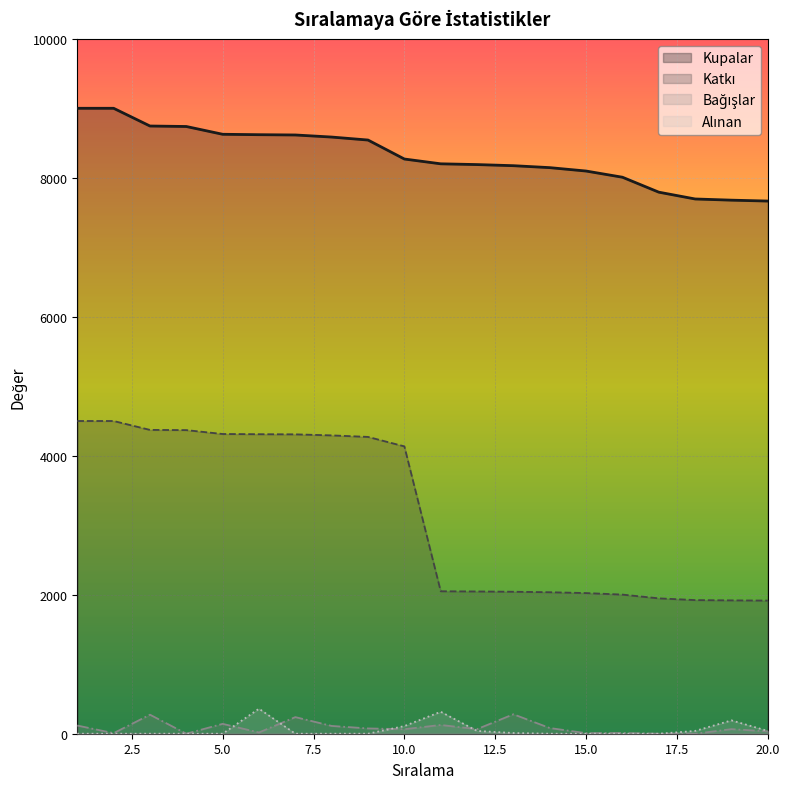

How many values in the Bağışlar series are below 66?

9